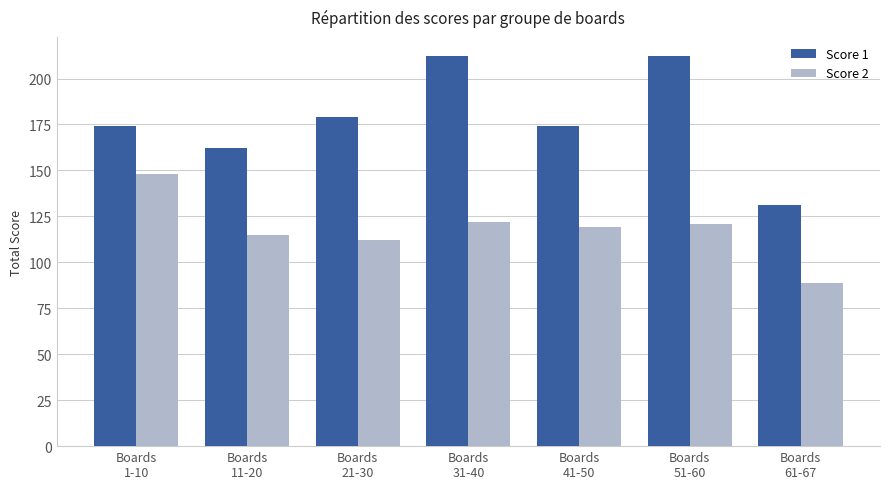

What is the difference between the second highest and minimum values in the Score 2 series?

33